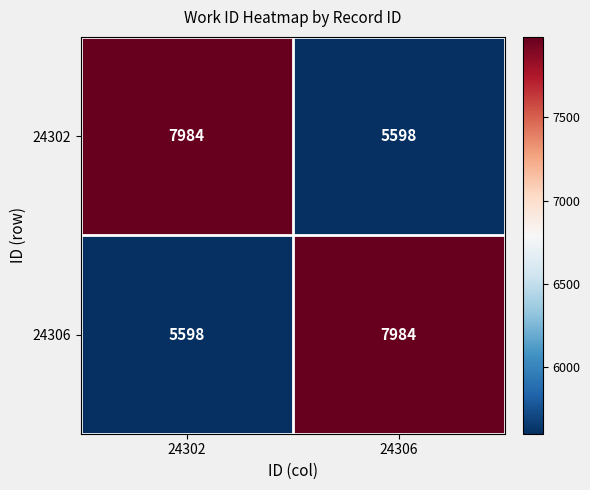

What is the difference between the highest and lowest values at 24302?

2386